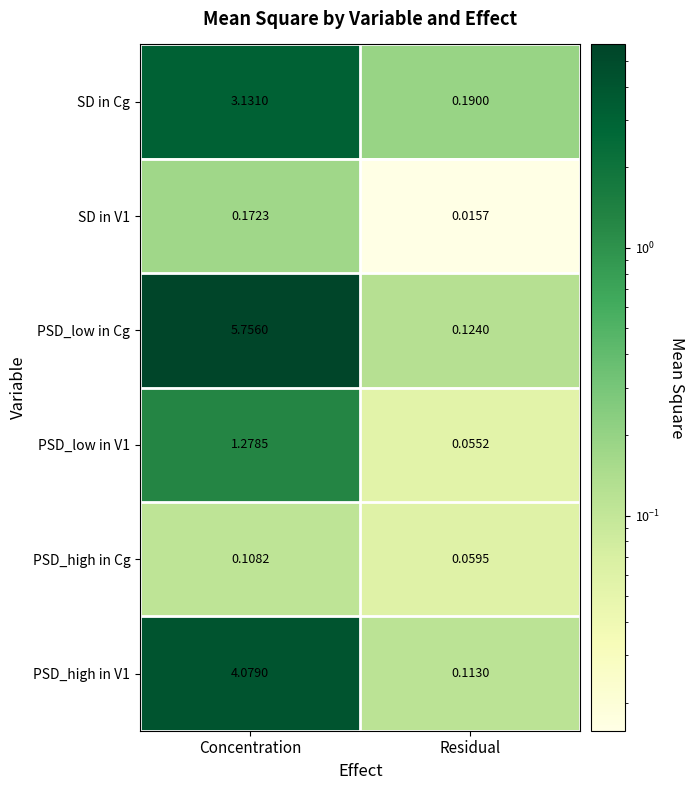

At which category does the chart reach its peak across all series?

Concentration